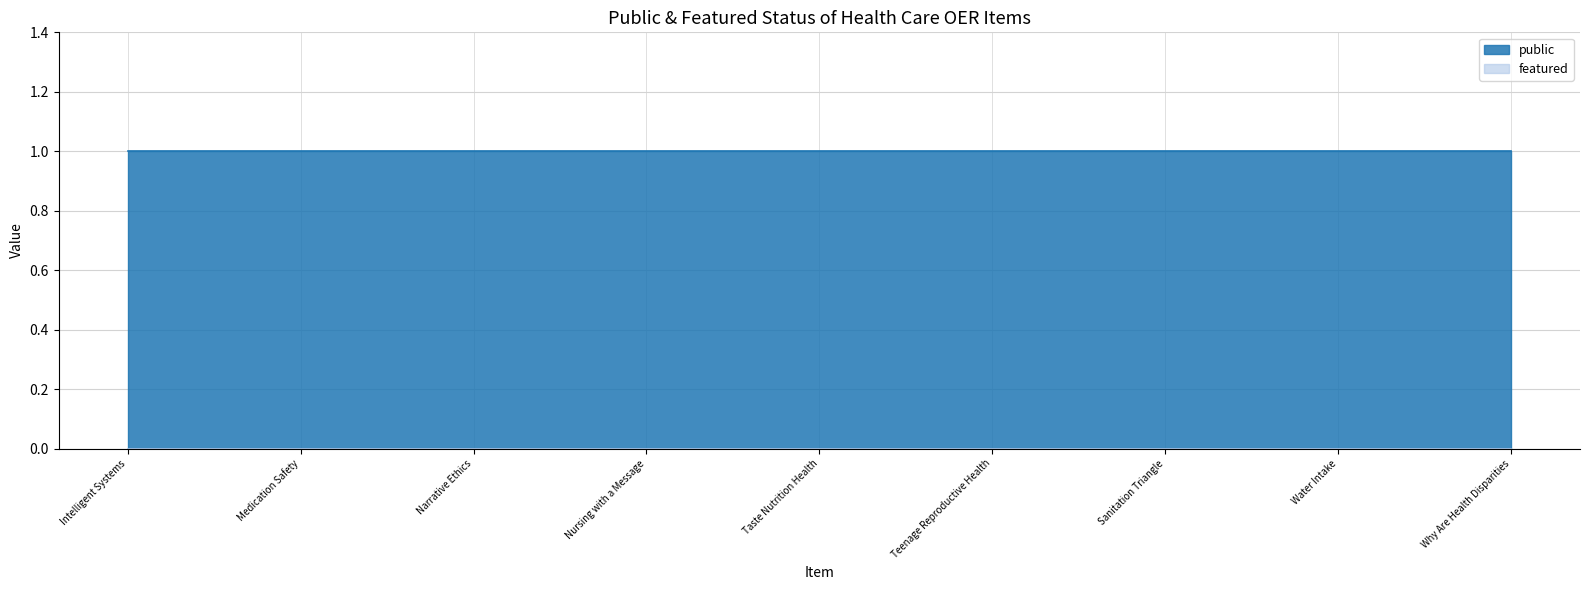

Does the chart have visible grid lines?

Yes